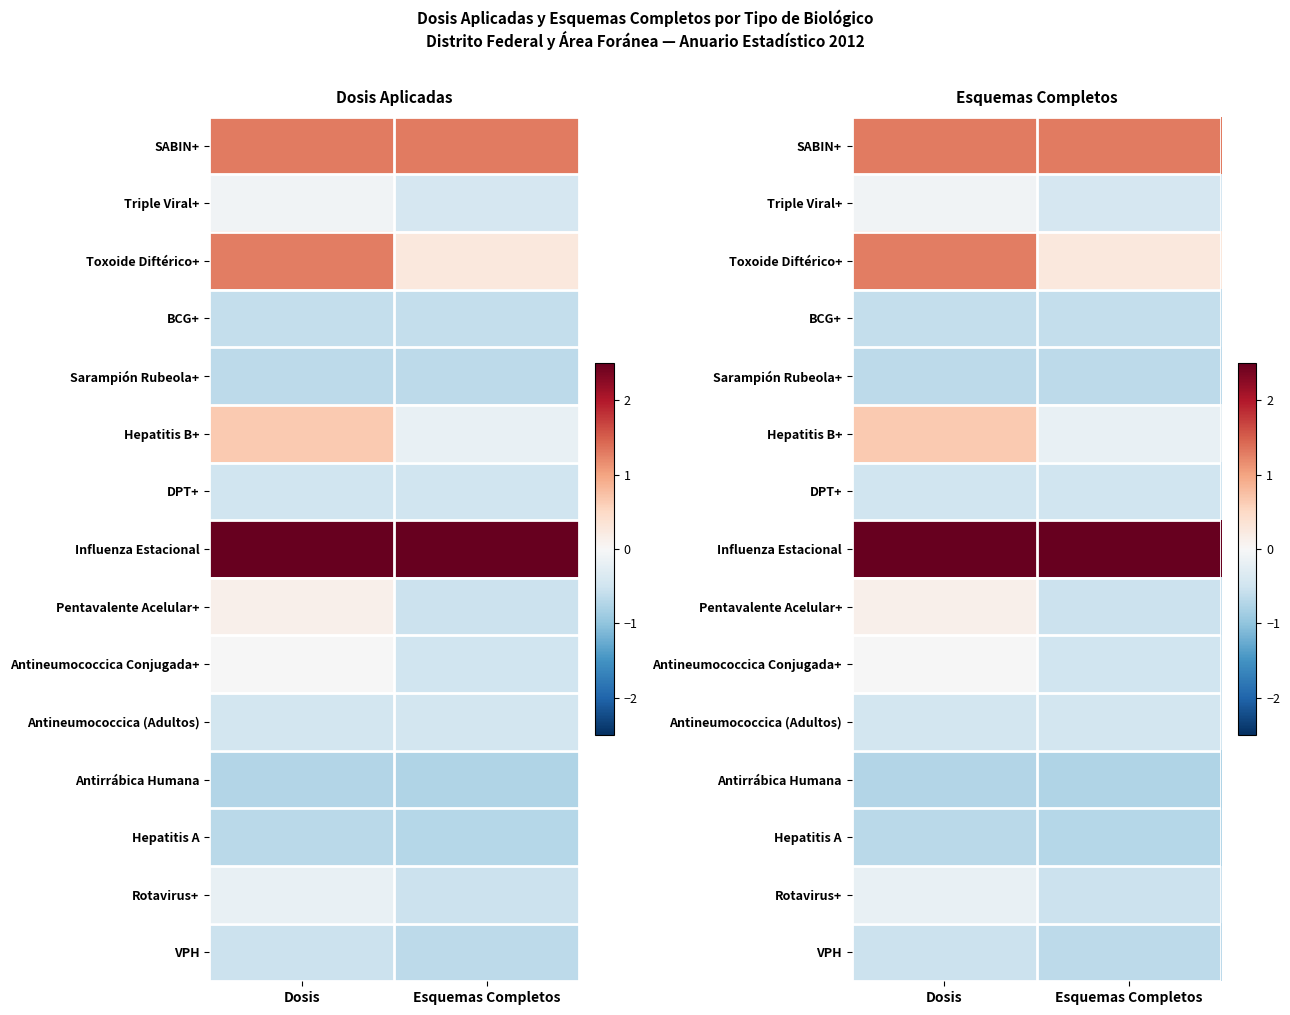

At which label is Hepatitis A closest to 0?

Dosis